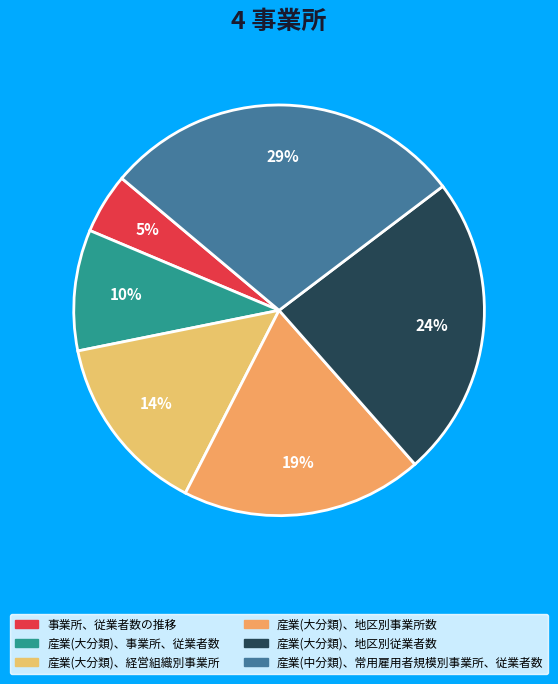

How many slices are in this pie chart?

6